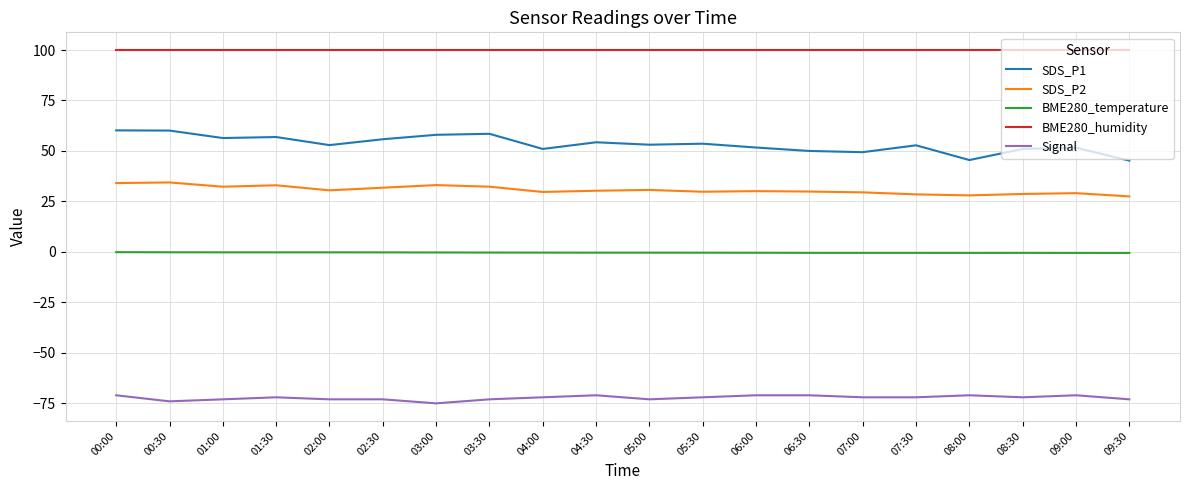

Is this an area chart (filled region under the line)?

No